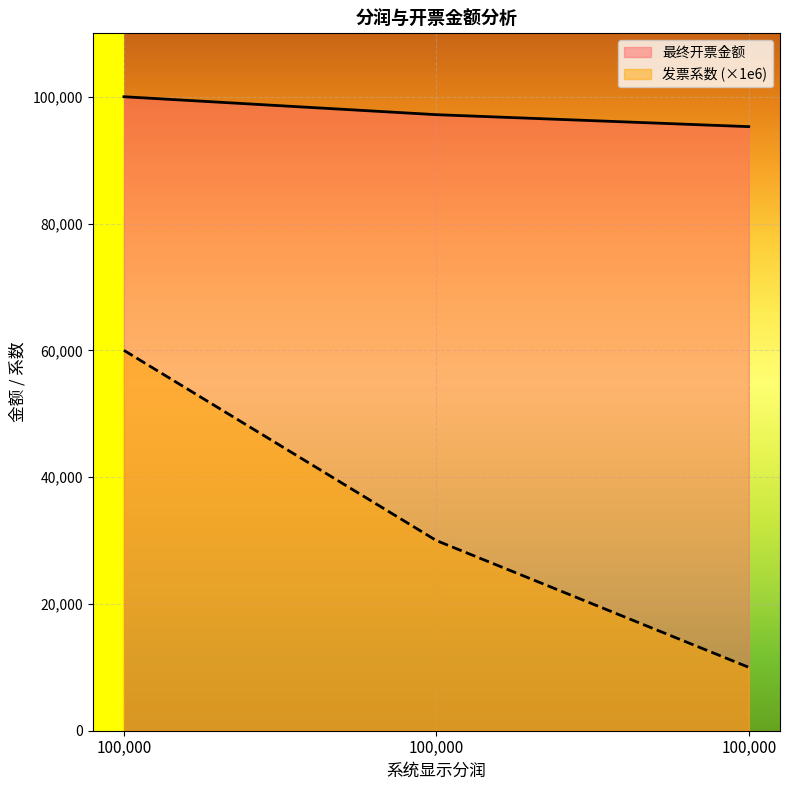

How many distinct data groups are displayed?

2